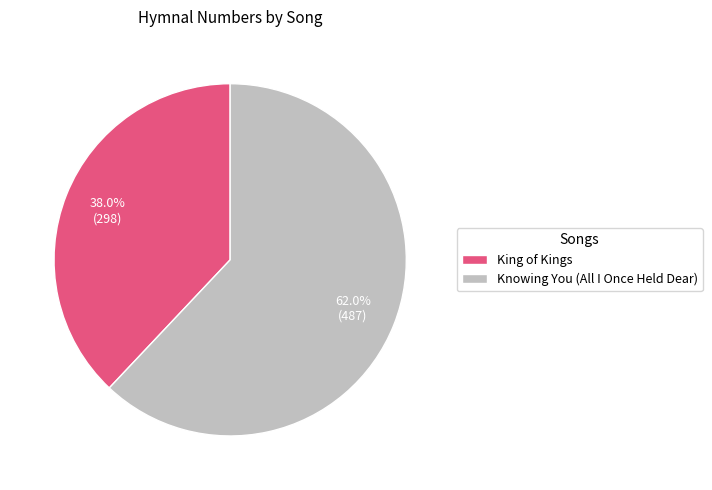

Rank the categories by value from highest to lowest.

Knowing You (All I Once Held Dear), King of Kings